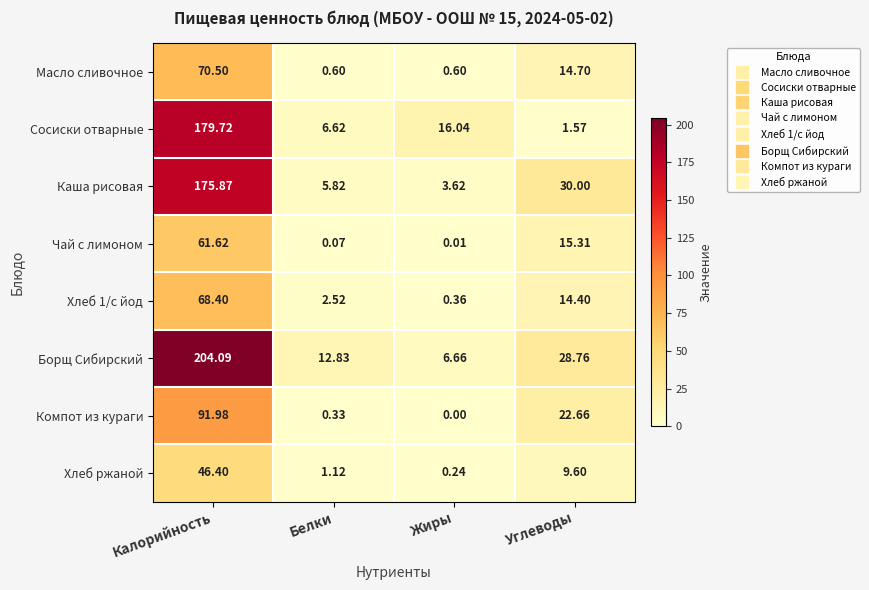

Which series has the largest total across all categories?

Борщ Сибирский